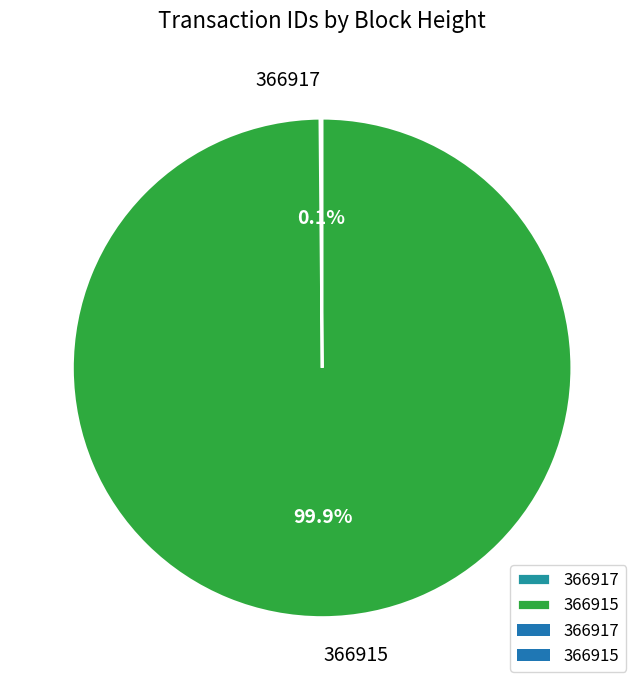

What is the largest slice in the pie chart?

366915